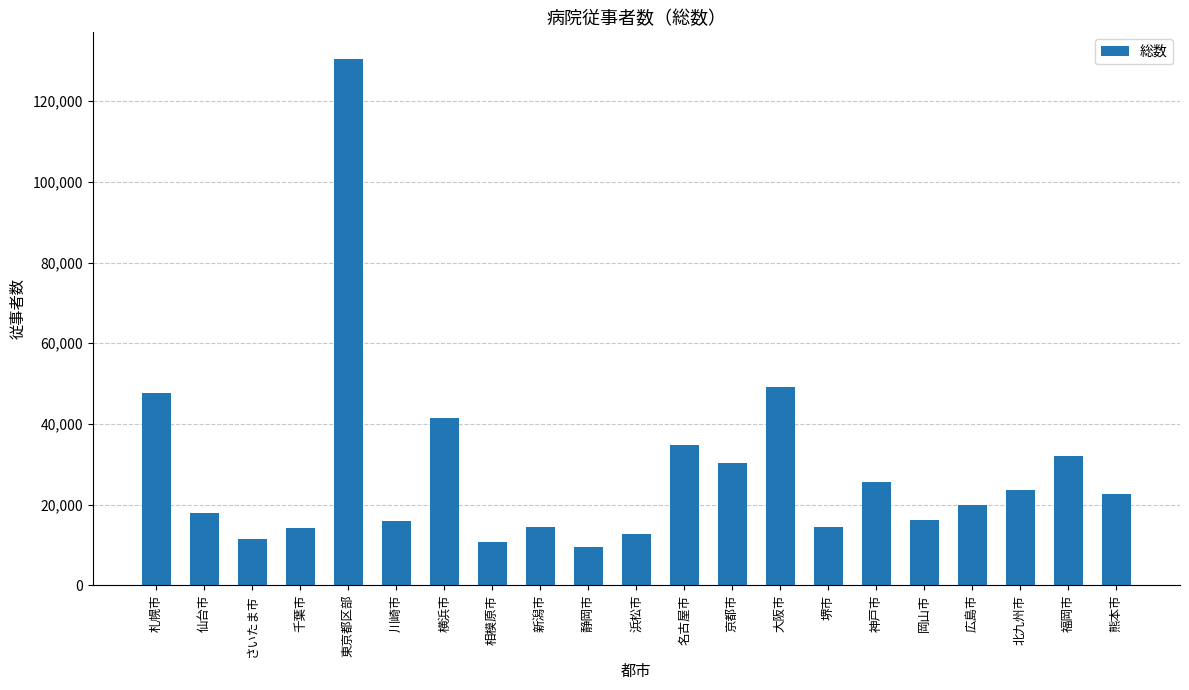

What is the value of the 11th bar from the left?

12701.4